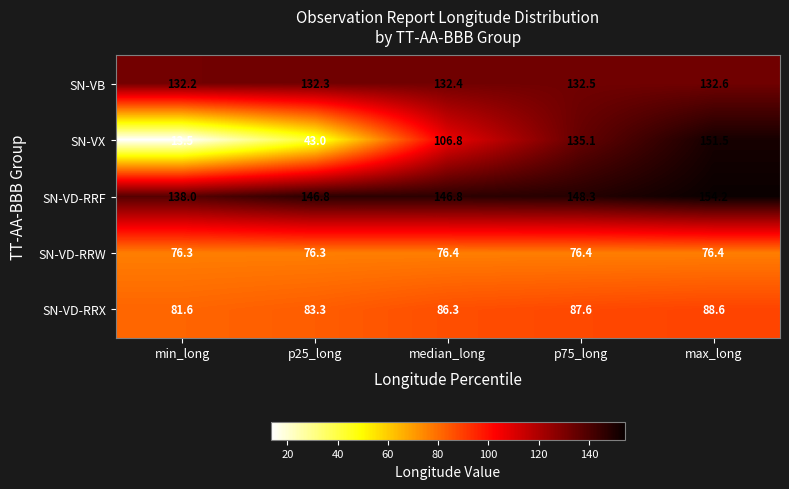

At which label is SN-VD-RRX closest to 85?

median_long